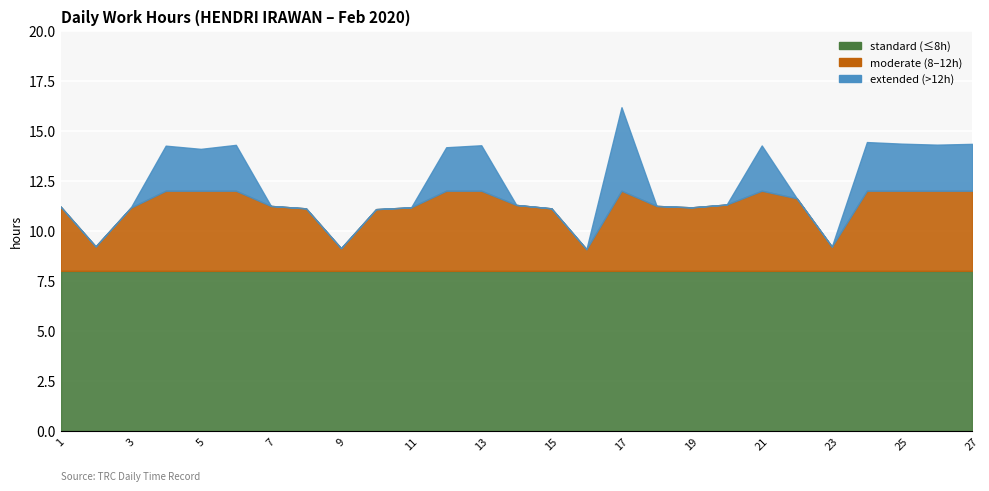

Between 21 and 27, which series saw the biggest shift?

extended (>12h) line